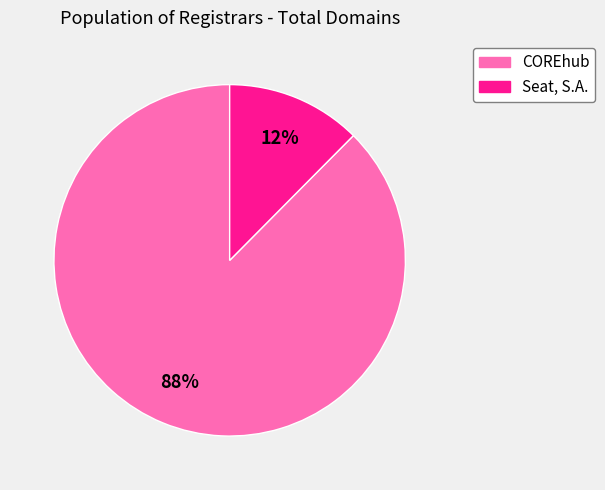

Which slice is the largest?

COREhub